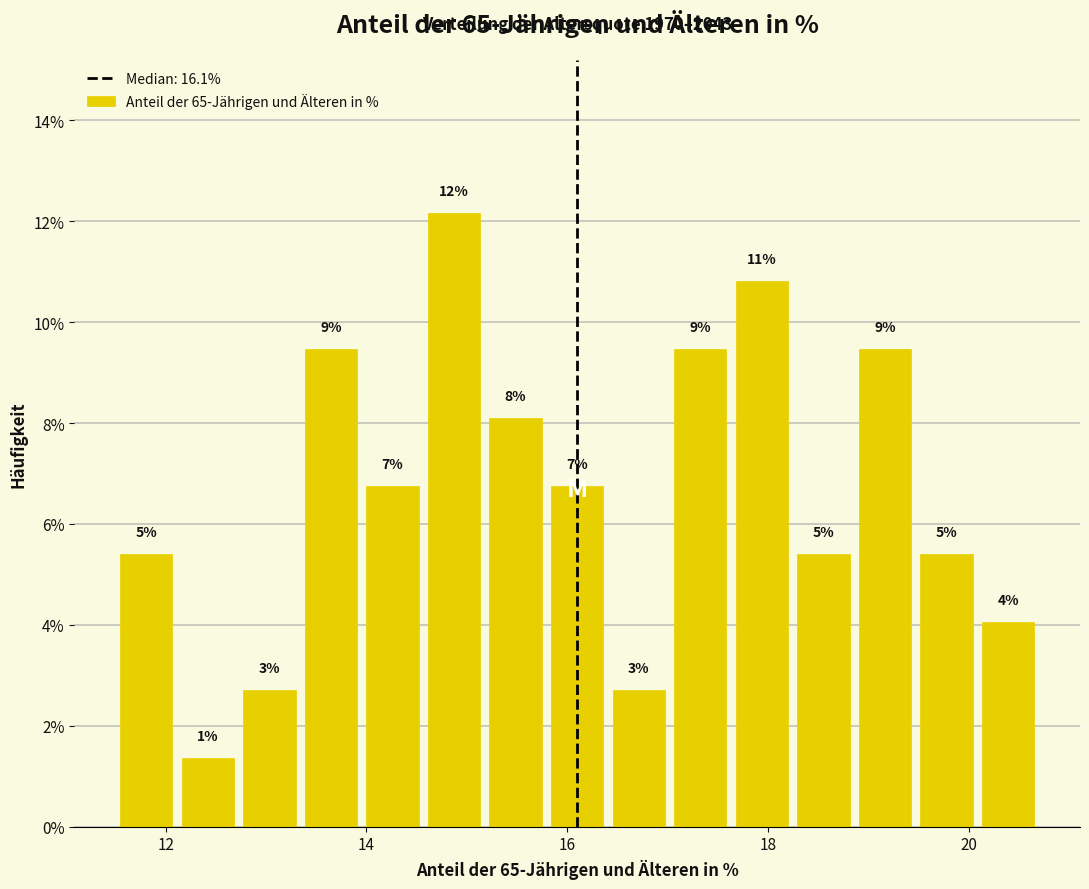

Read against the x-axis, roughly where is the centre of the tallest bar?

14.8